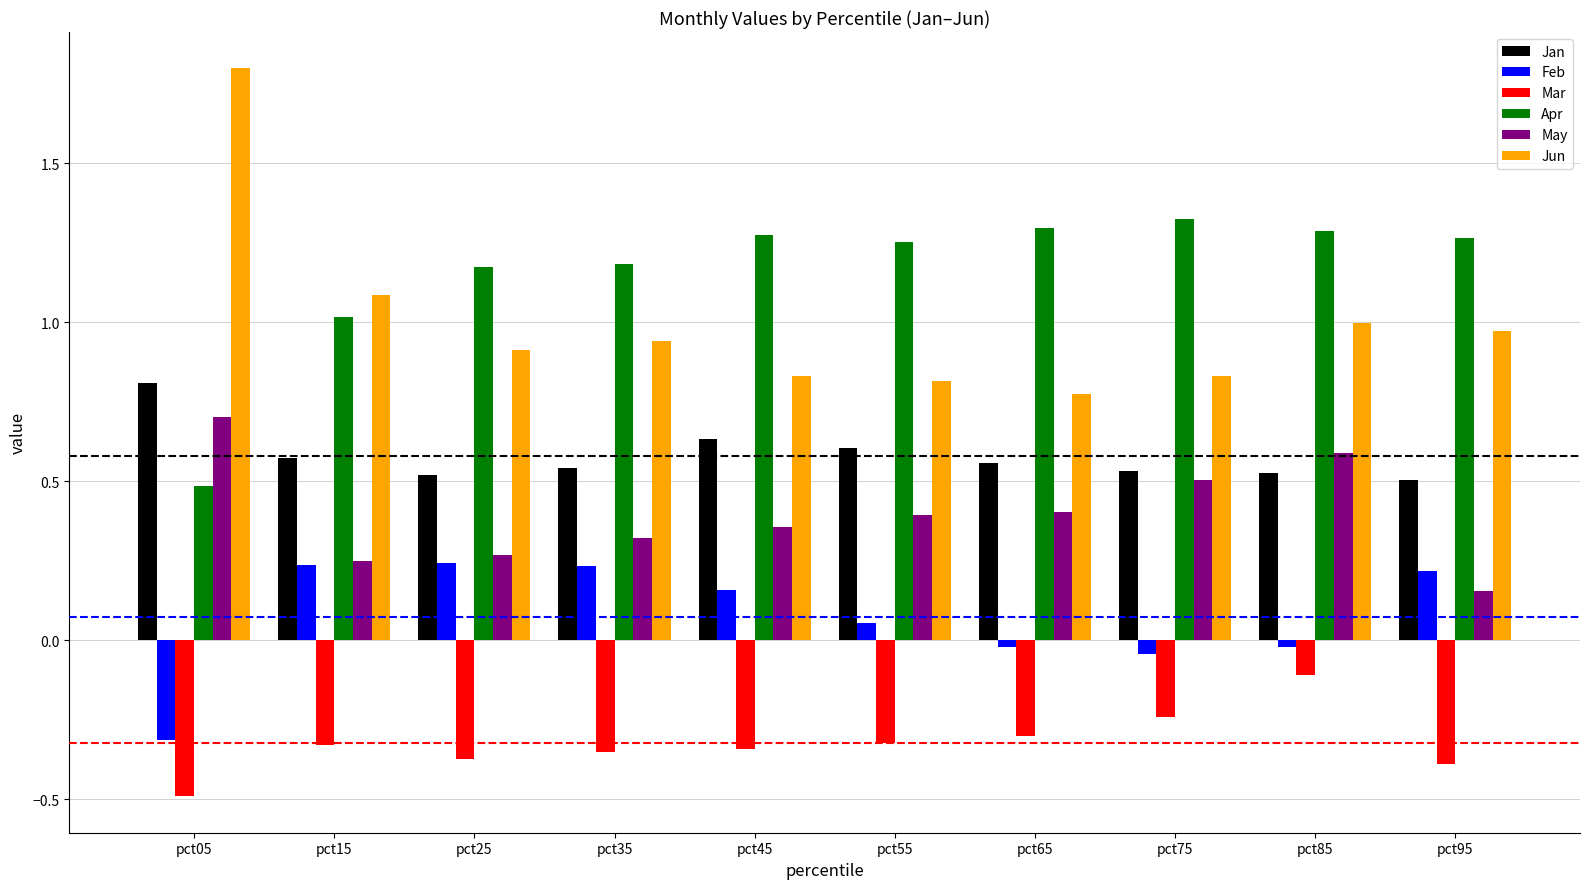

Which series has the largest total across all categories?

Apr